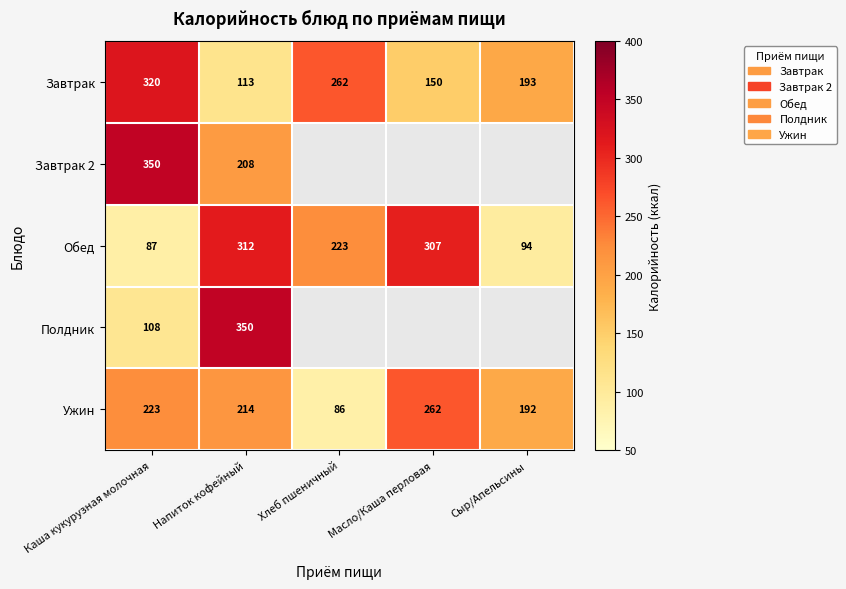

True or false: Ужин has a value of 54 at Сыр/Апельсины.

False